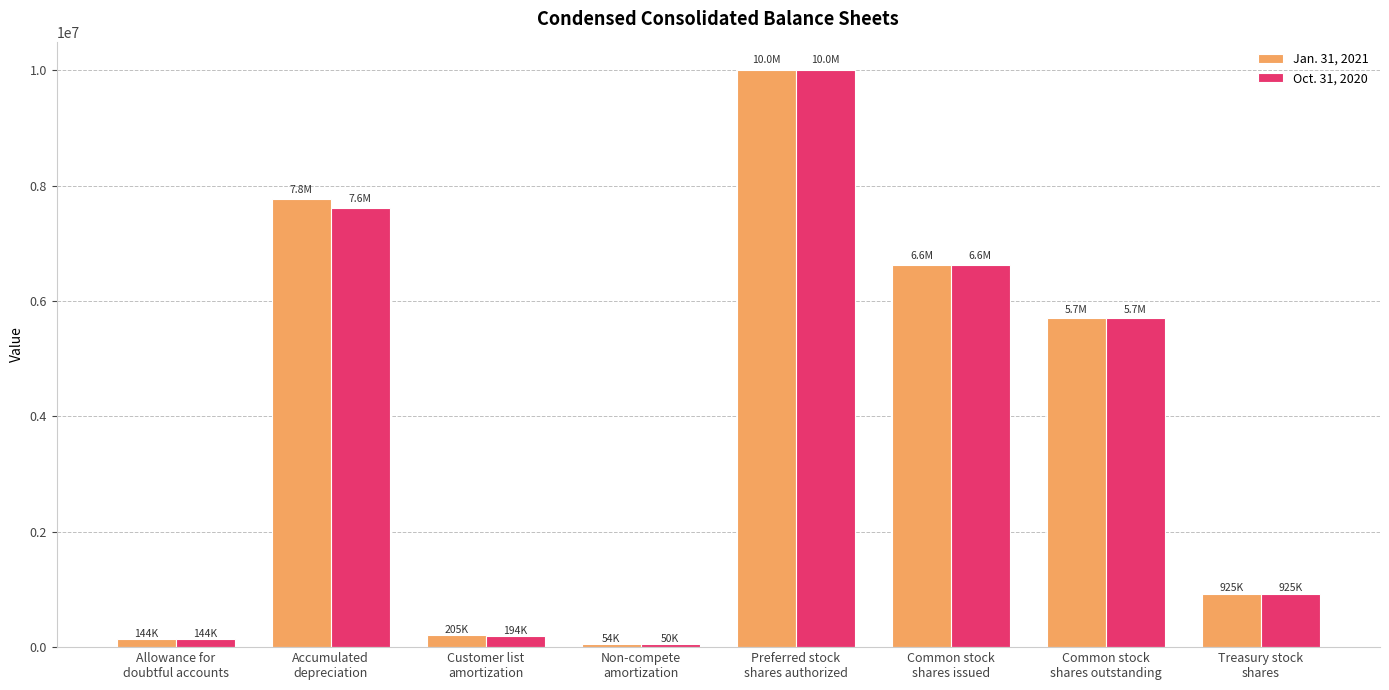

Is it true that Jan. 31, 2021 equals 10000000 at Preferred stock
shares authorized?

True